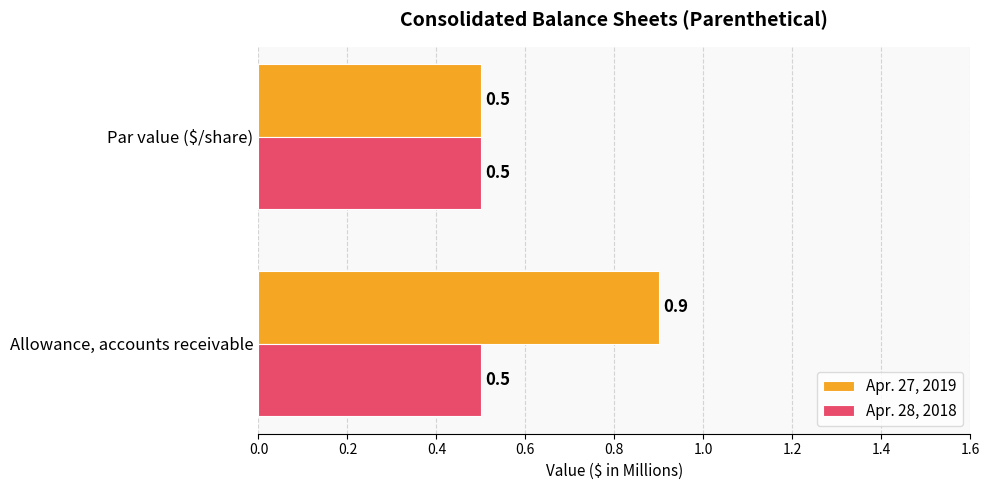

The value of Apr. 28, 2018 at Allowance, accounts receivable is 0.5. True or false?

True